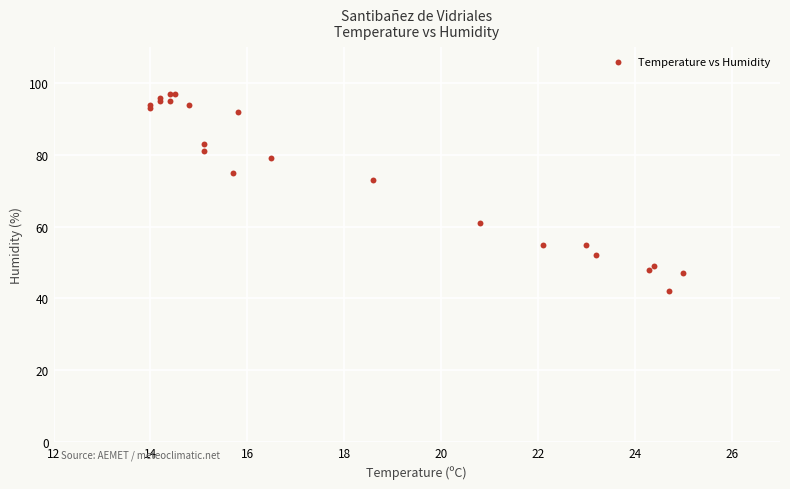

What Y value in the scatter plot is closest to 69?

73